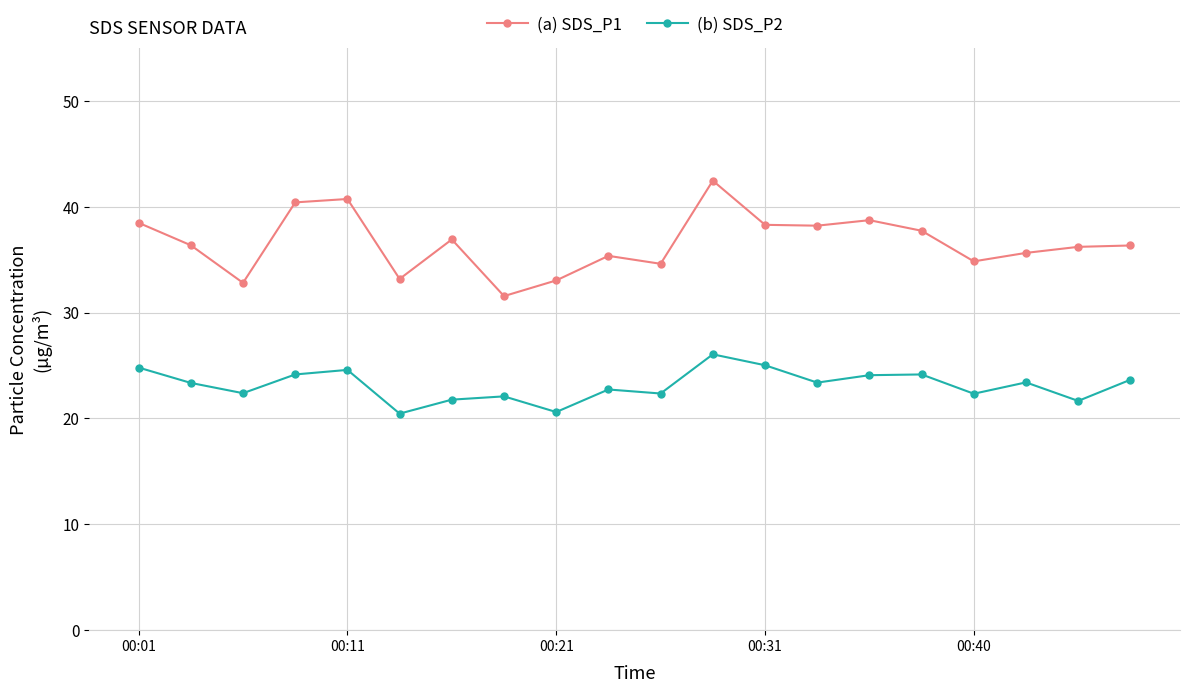

Rank the series by their average value, from lowest to highest.

(b) SDS_P2, (a) SDS_P1